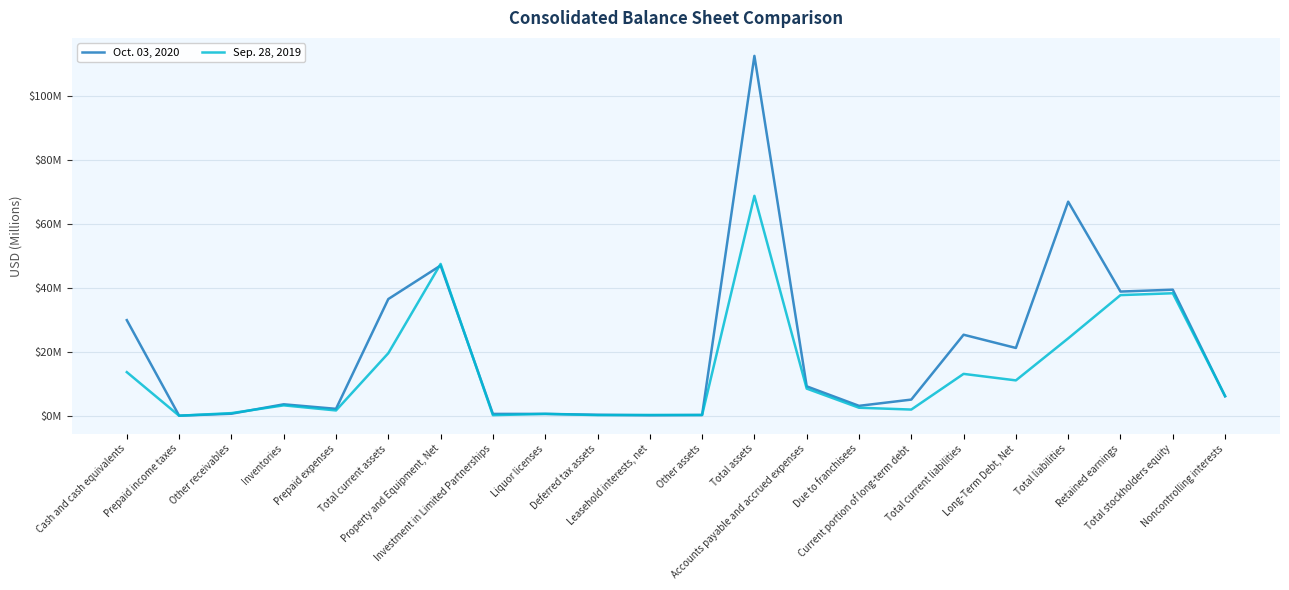

What is the difference between the highest and lowest values at Total assets?

43729000